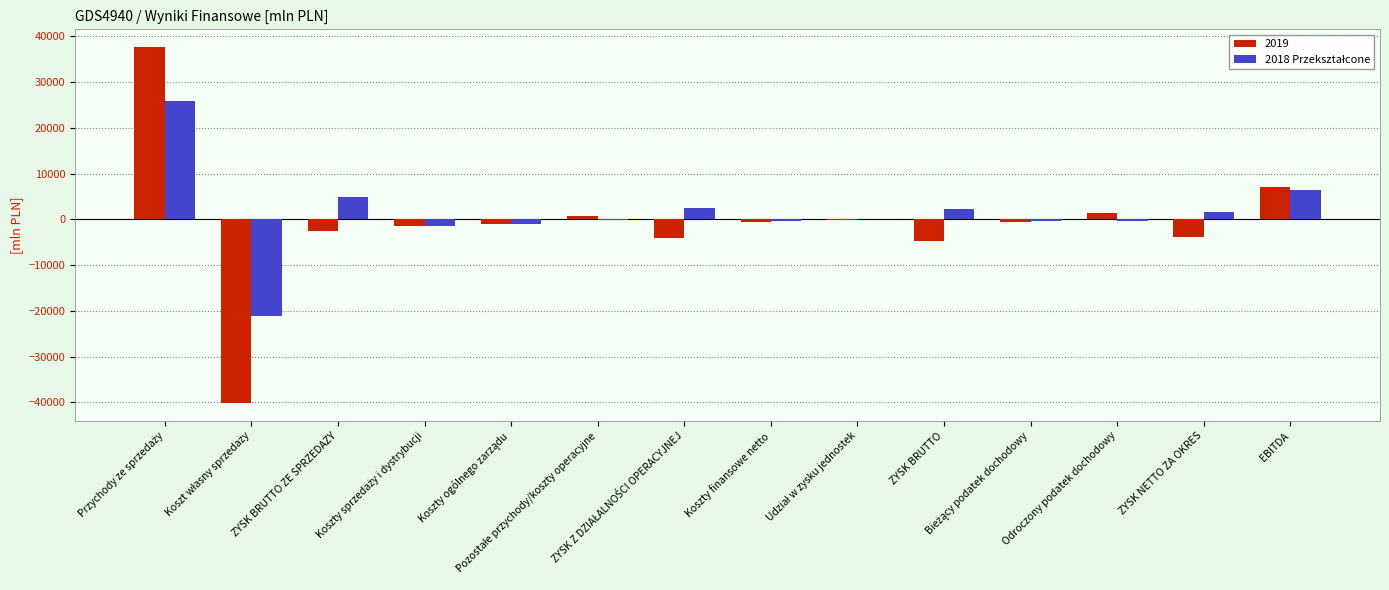

What is the sum of all 2019 values?

-12100